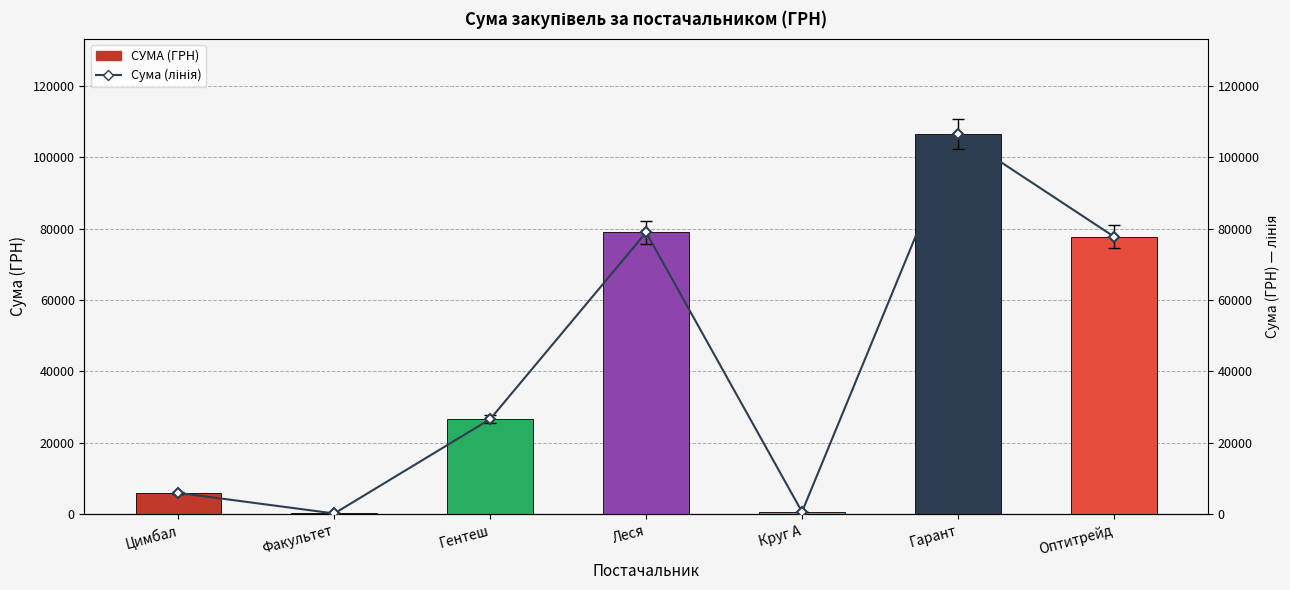

Which category has the highest value across all series?

Гарант